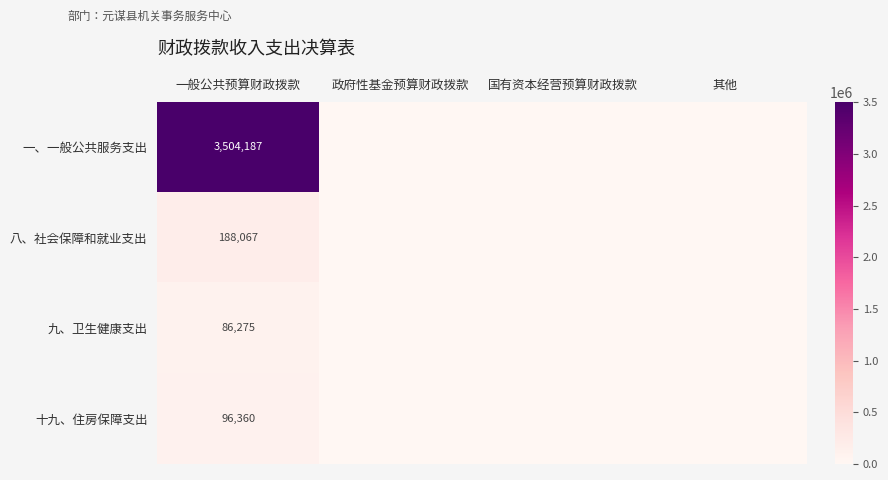

Is it true that 九、卫生健康支出 equals 40805.7 at 一般公共预算财政拨款?

False